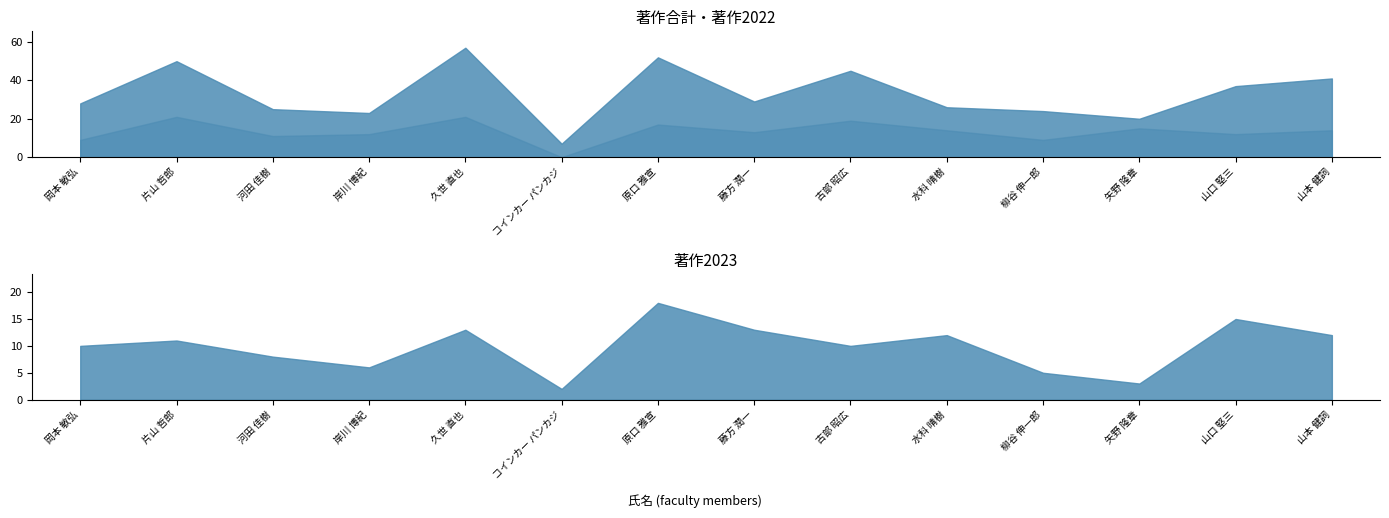

True or false: 著作2022 and 著作合計 intersect in this chart.

False